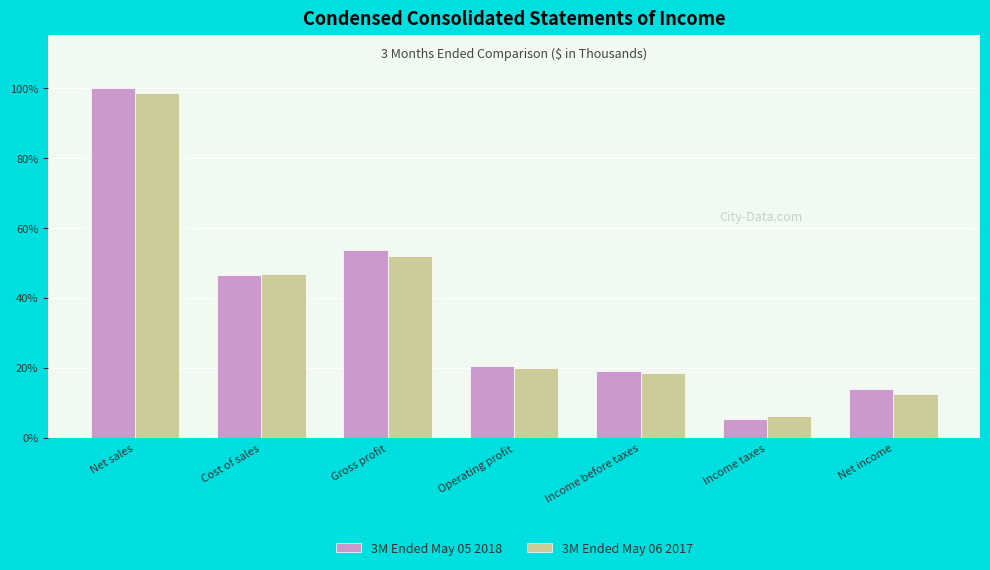

True or false: 3M Ended May 05 2018 has a value of 12.1 at Income before taxes.

False